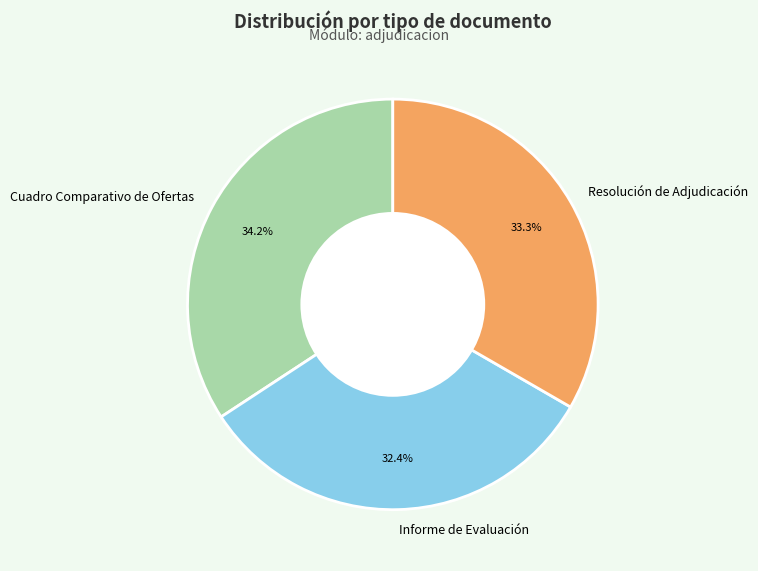

Is there any slice that represents more than half of the pie?

No